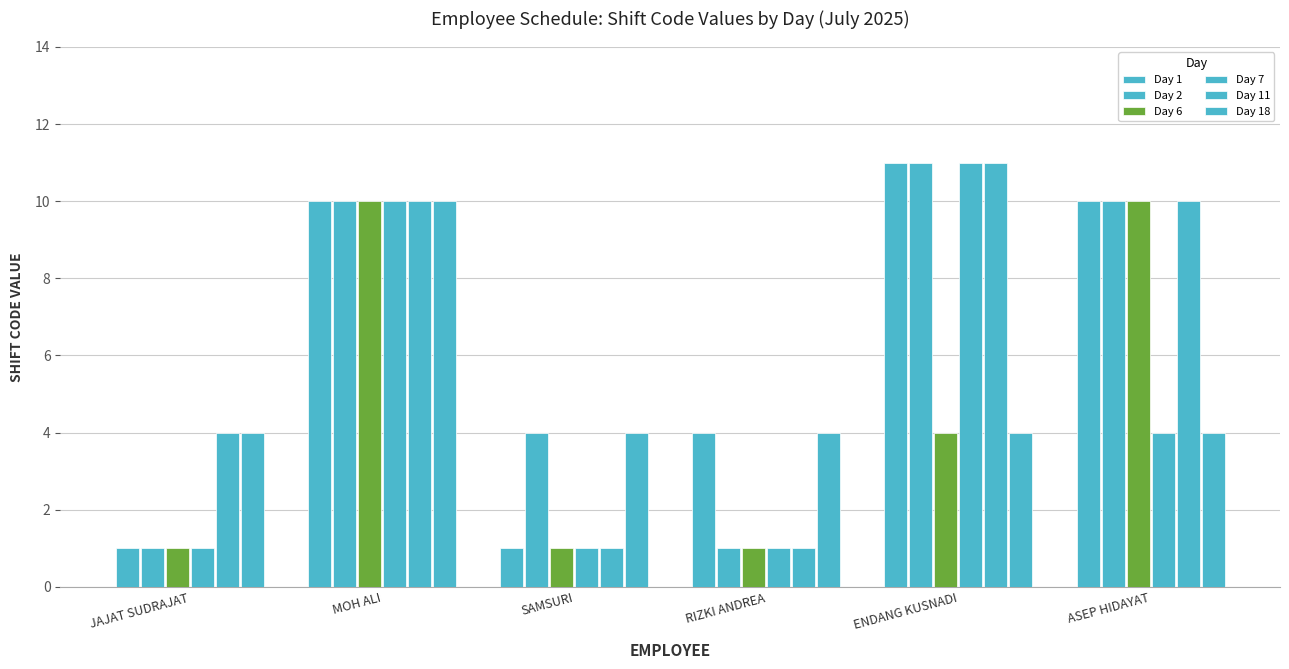

Count the number of categories in the chart.

6